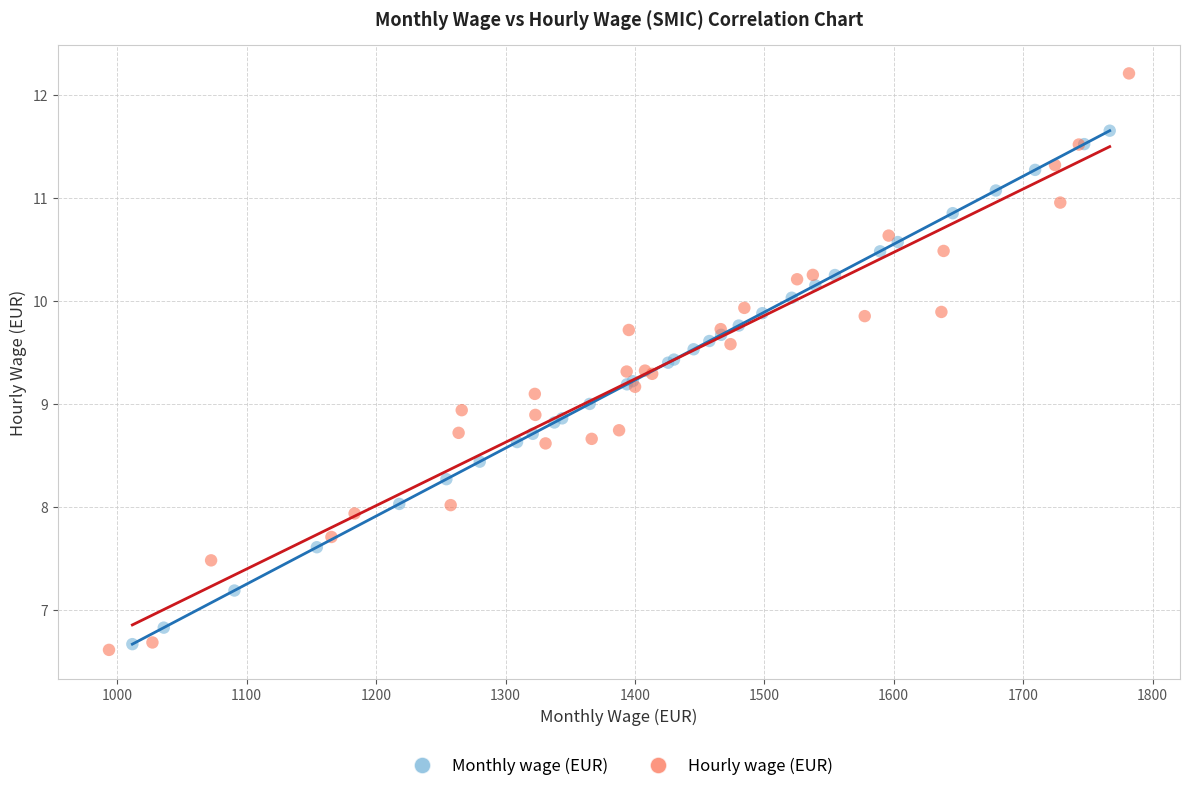

Which series contains the lowest Y value?

Hourly wage (EUR)